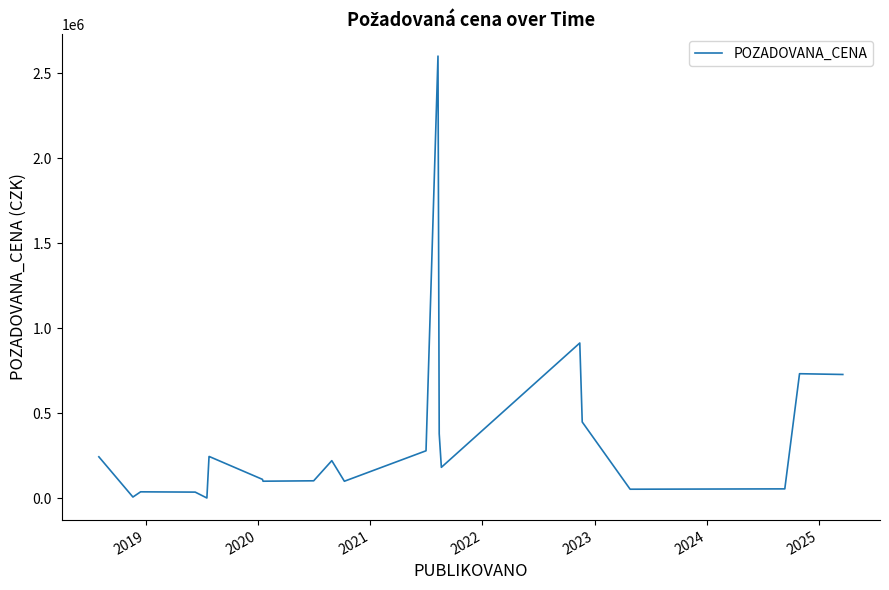

Does the chart display data point markers on the line(s)?

No